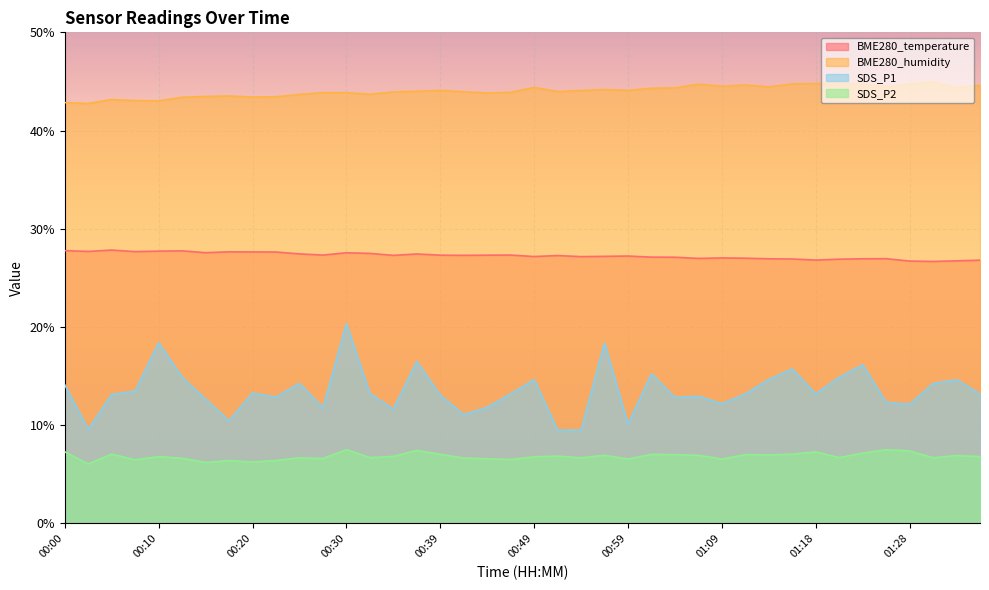

What is the label of the 21st point from the right?

00:47